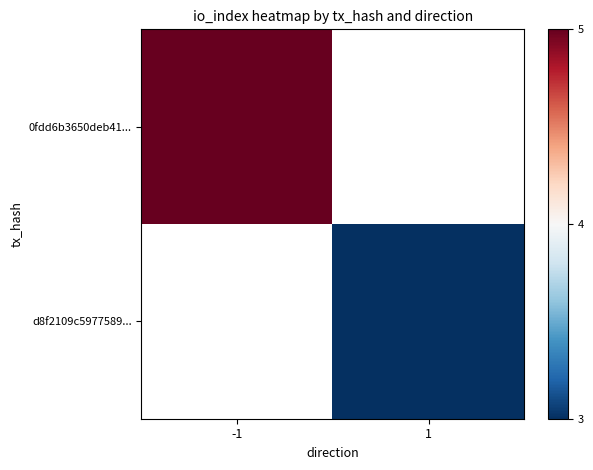

List the series in order of their peak value, highest first.

0fdd6b3650deb41..., d8f2109c5977589...